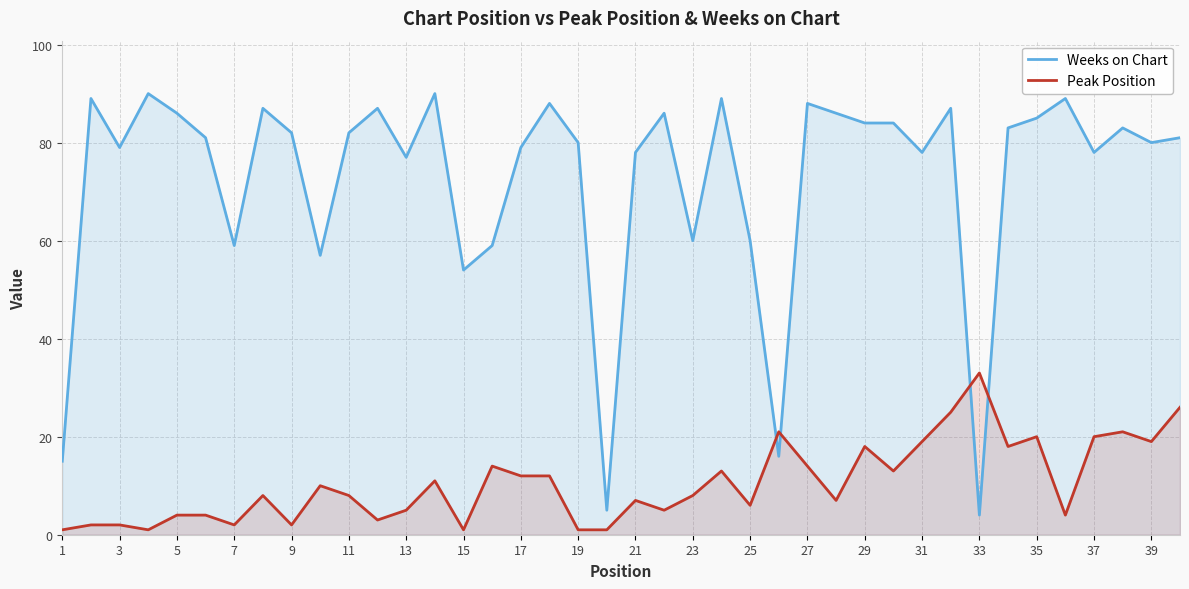

The Peak Position series shows 19 at 39. True or false?

True